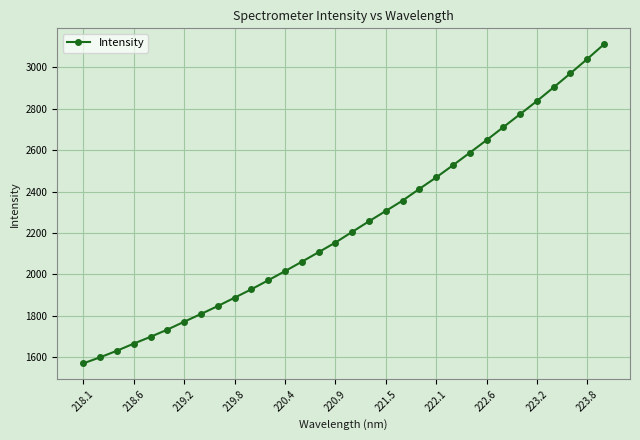

What is the average value?

2236.3